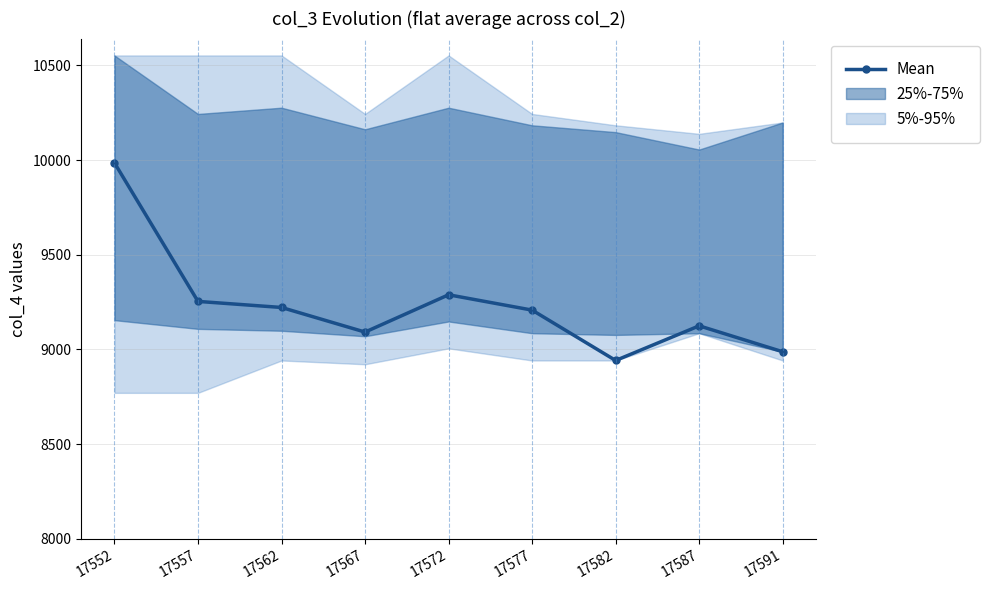

What is the sum of all values?

83106